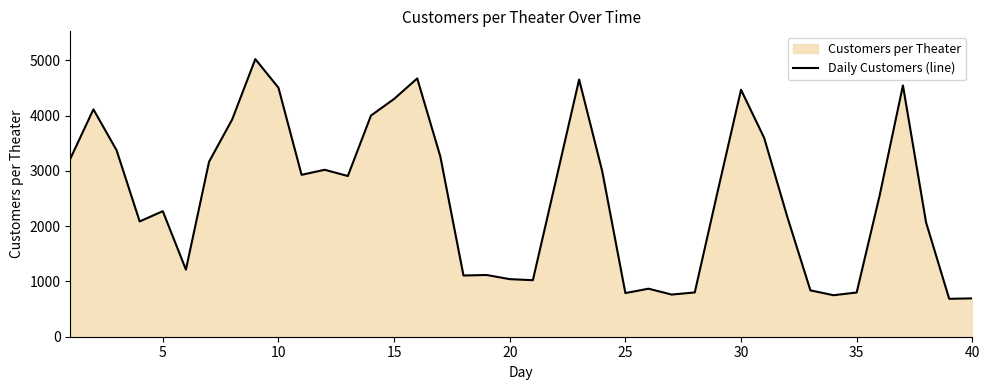

What is the greatest value displayed?

5024